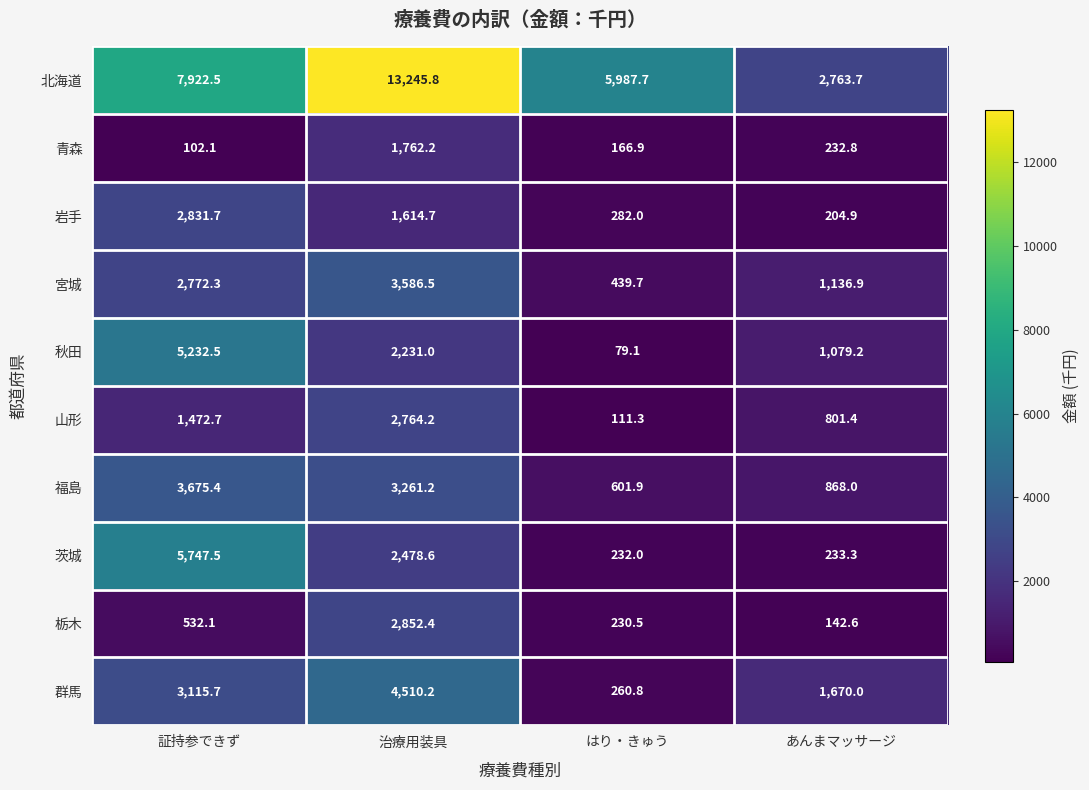

What is the greatest value displayed?

13245.8